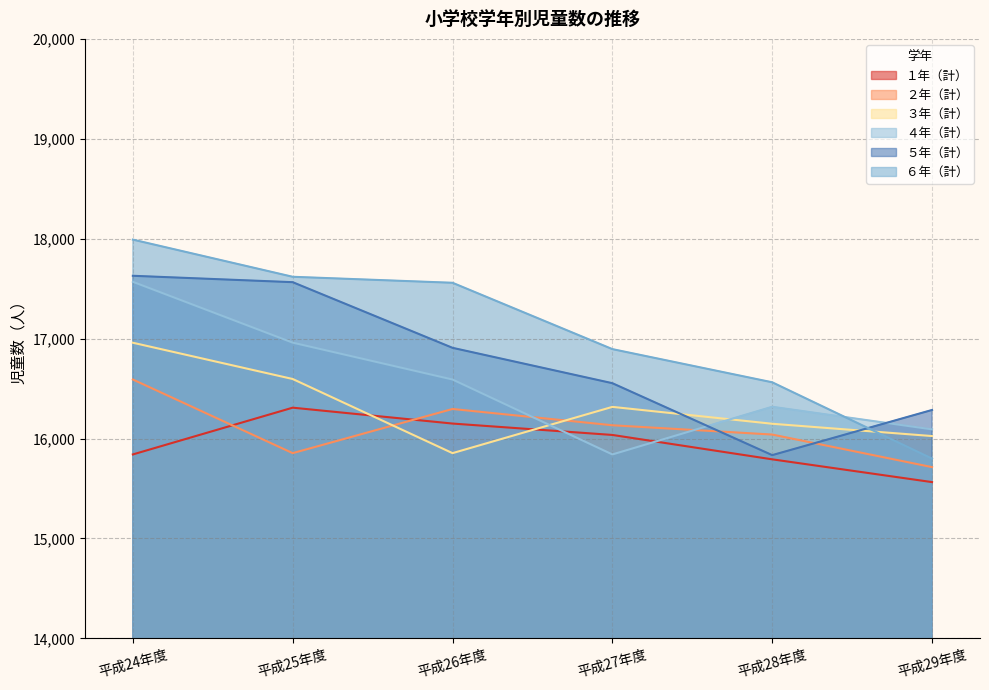

Rank the series by their maximum value, from highest to lowest.

６年（計）, ５年（計）, ４年（計）, ３年（計）, ２年（計）, １年（計）